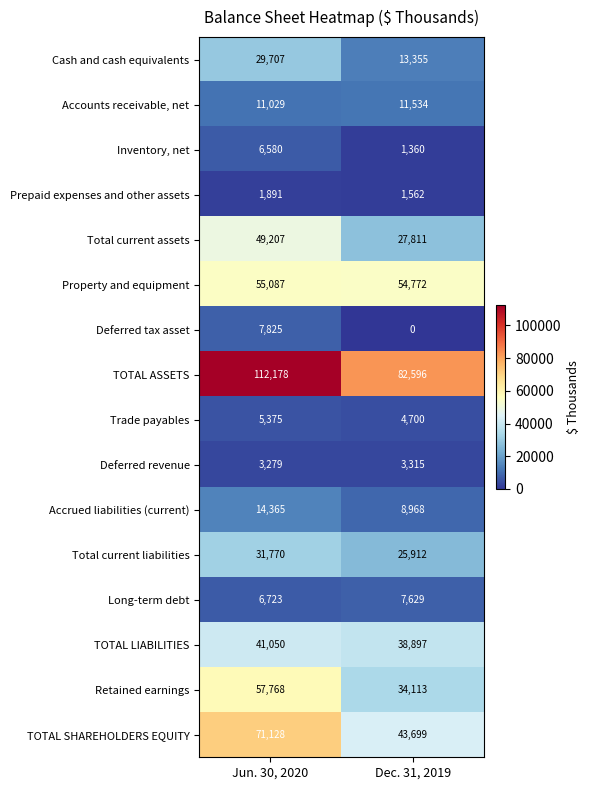

Rank the series by their maximum value, from lowest to highest.

Prepaid expenses and other assets, Deferred revenue, Trade payables, Inventory, net, Long-term debt, Deferred tax asset, Accounts receivable, net, Accrued liabilities (current), Cash and cash equivalents, Total current liabilities, TOTAL LIABILITIES, Total current assets, Property and equipment, Retained earnings, TOTAL SHAREHOLDERS EQUITY, TOTAL ASSETS